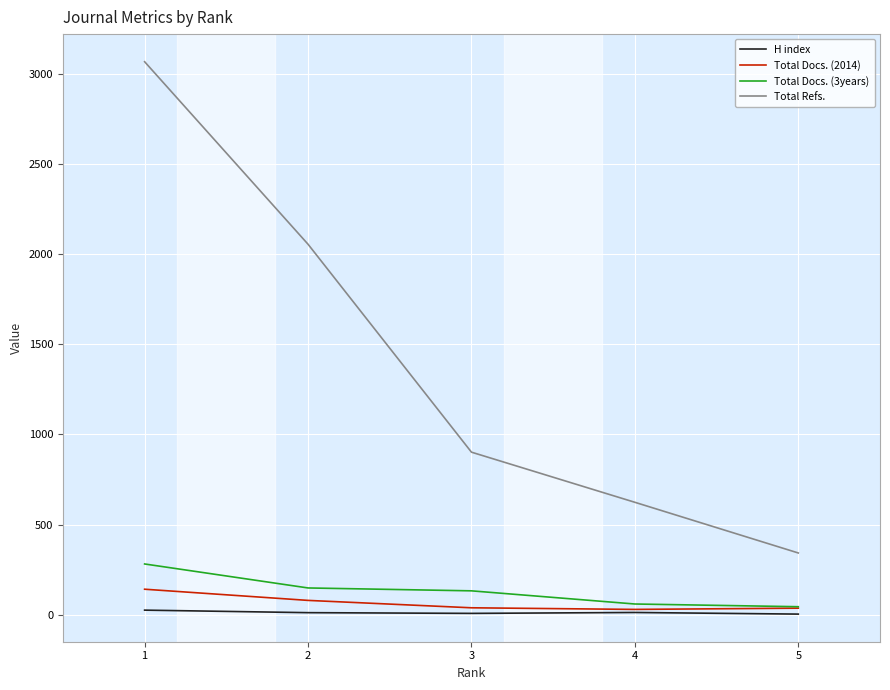

The value of Total Docs. (3years) at 3 is 133. True or false?

True